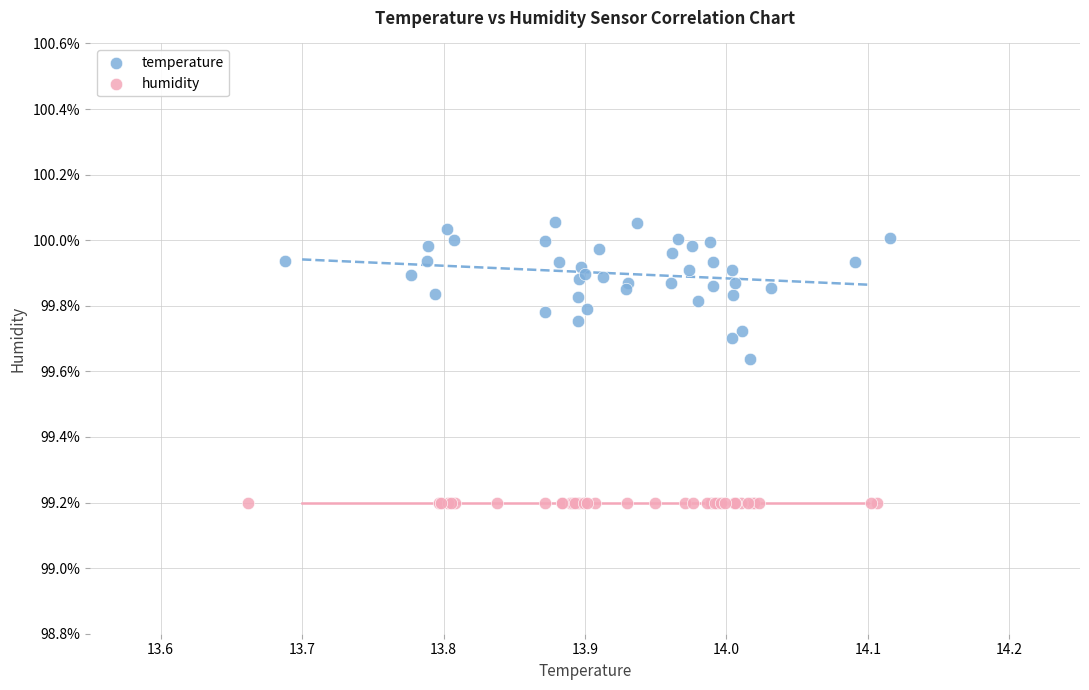

Which series contains the highest Y value?

temperature